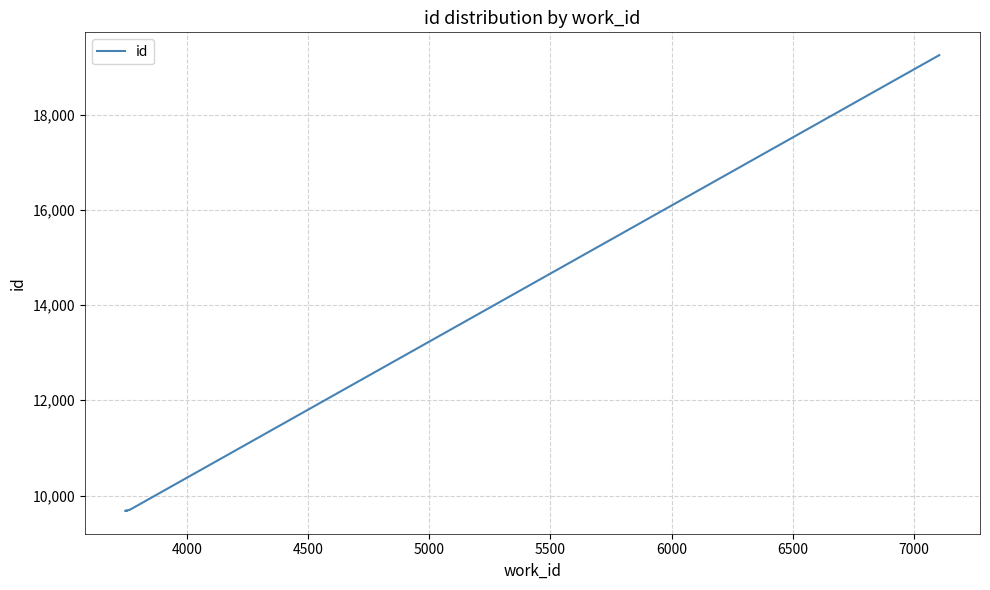

How many lines are shown in the chart?

1